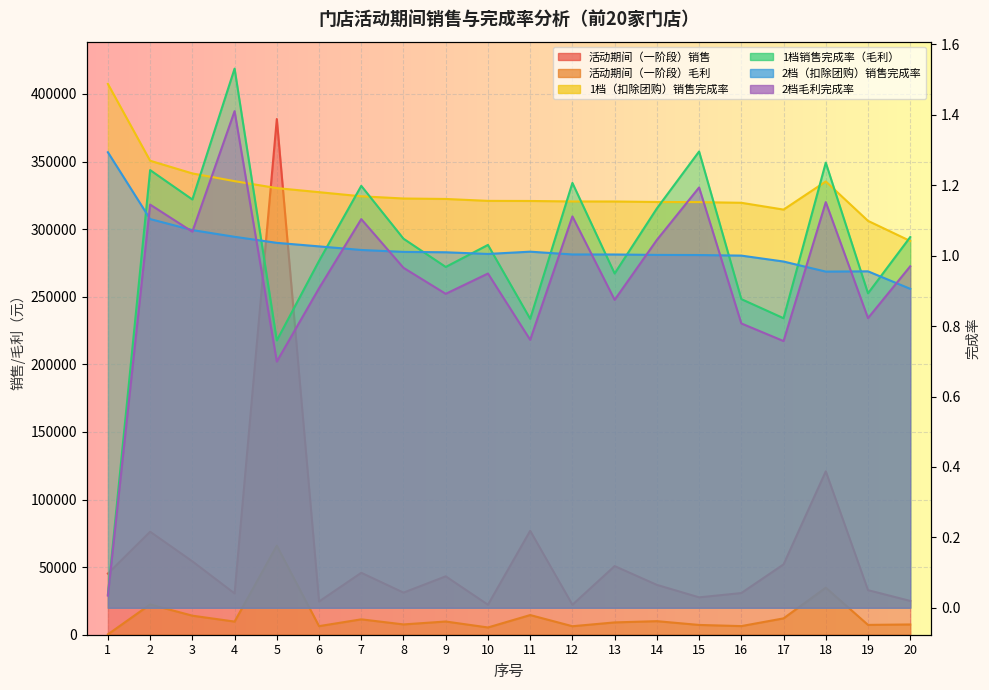

Where is 活动期间（一阶段）销售 nearest to the value 201810?

18